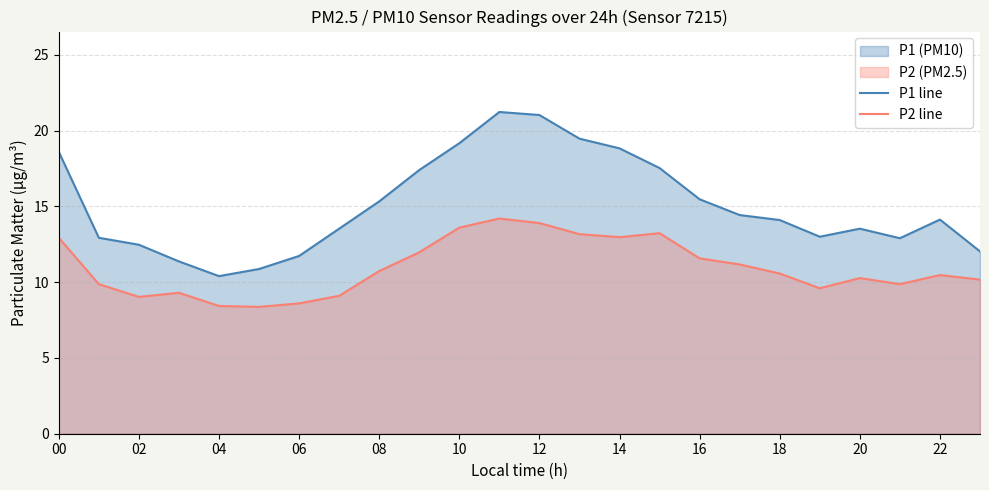

At 12, list the series in order from largest to smallest.

P1 line, P2 line